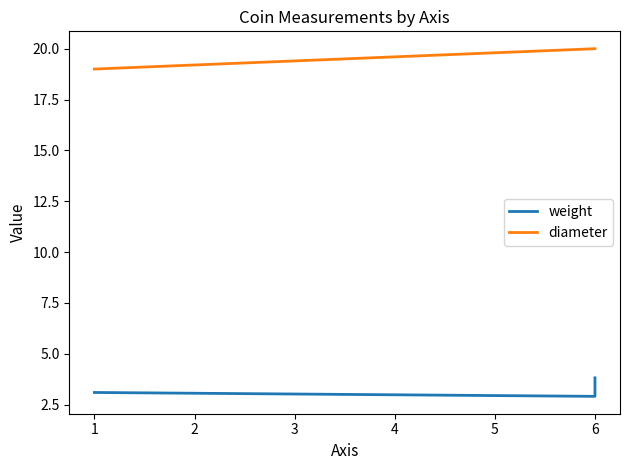

What is the average value of the weight series?

3.3